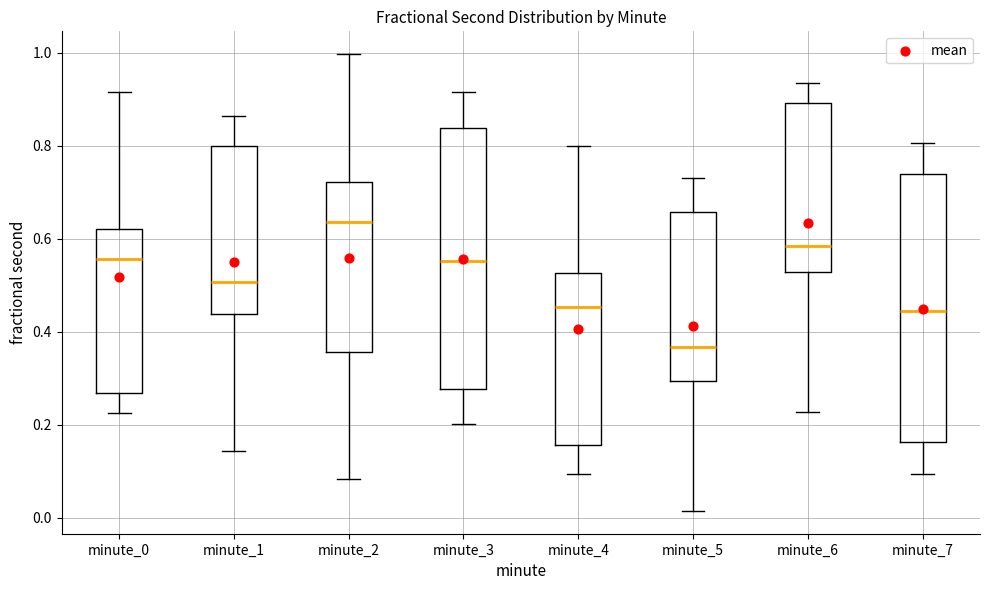

Which box has the lowest median line?

minute_5